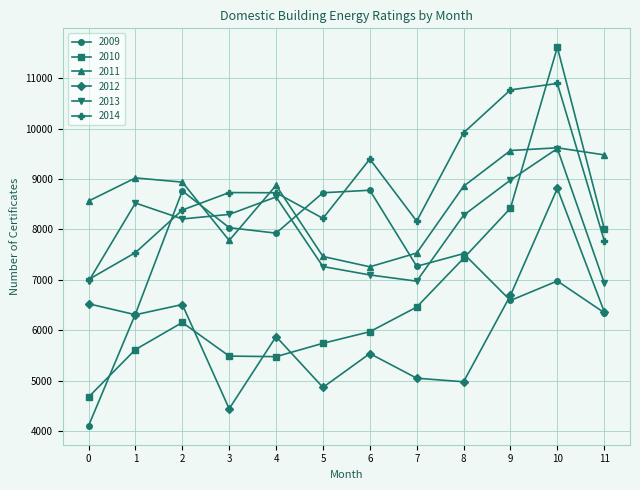

Is this an area chart (filled region under the line)?

No